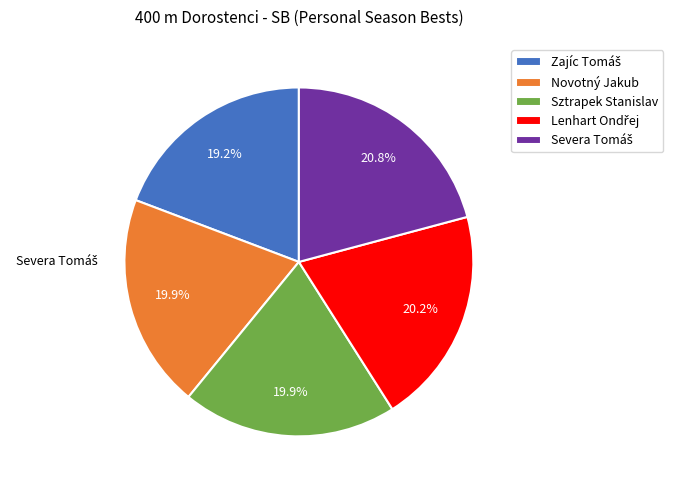

What percentage is NOT represented by Severa Tomáš?

79.2%